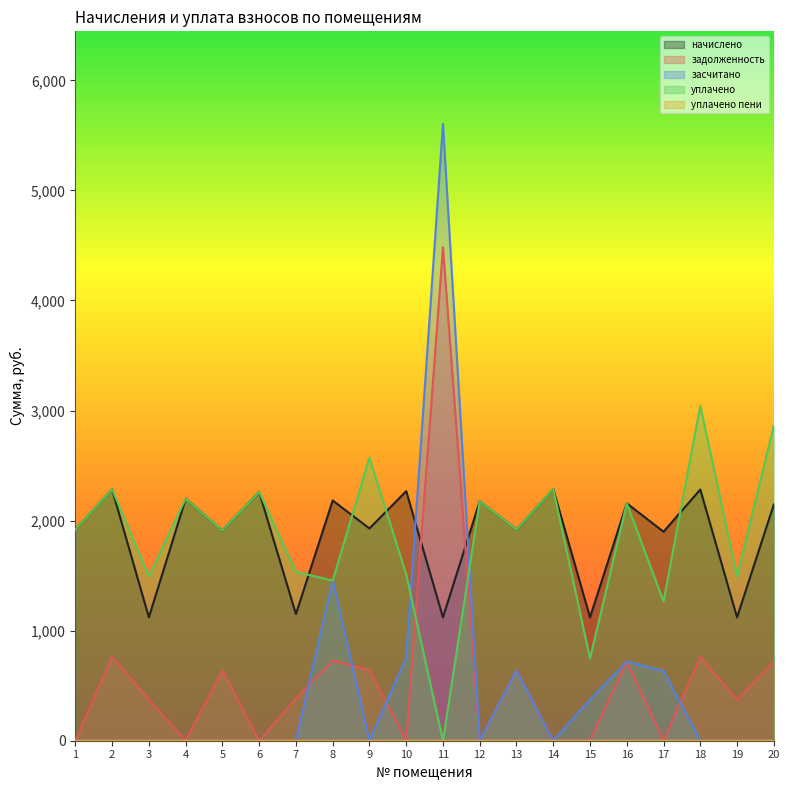

Is it true that уплачено equals 3769.6 at 12?

False